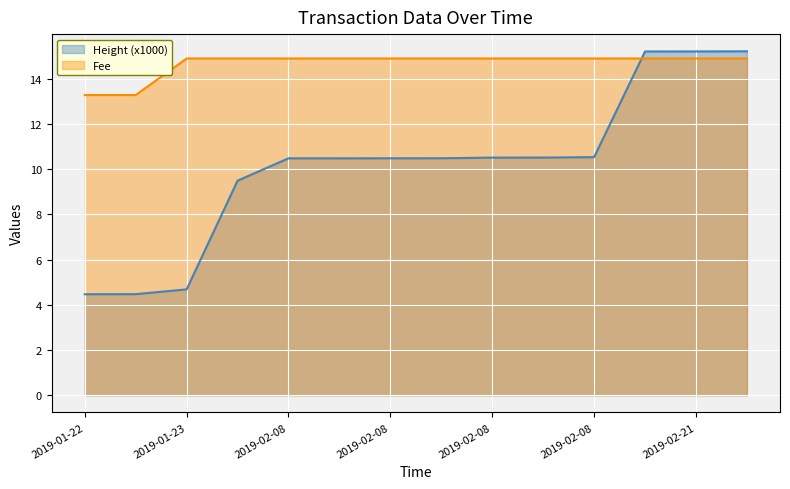

True or false: Height (x1000) has more than 2 points higher than both neighbors.

False